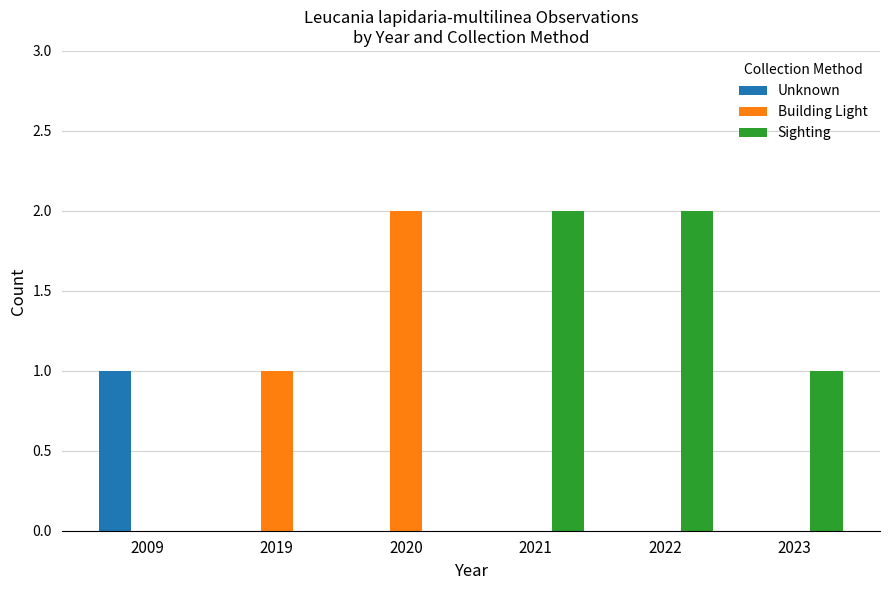

What is the total value across all series at 2009?

1